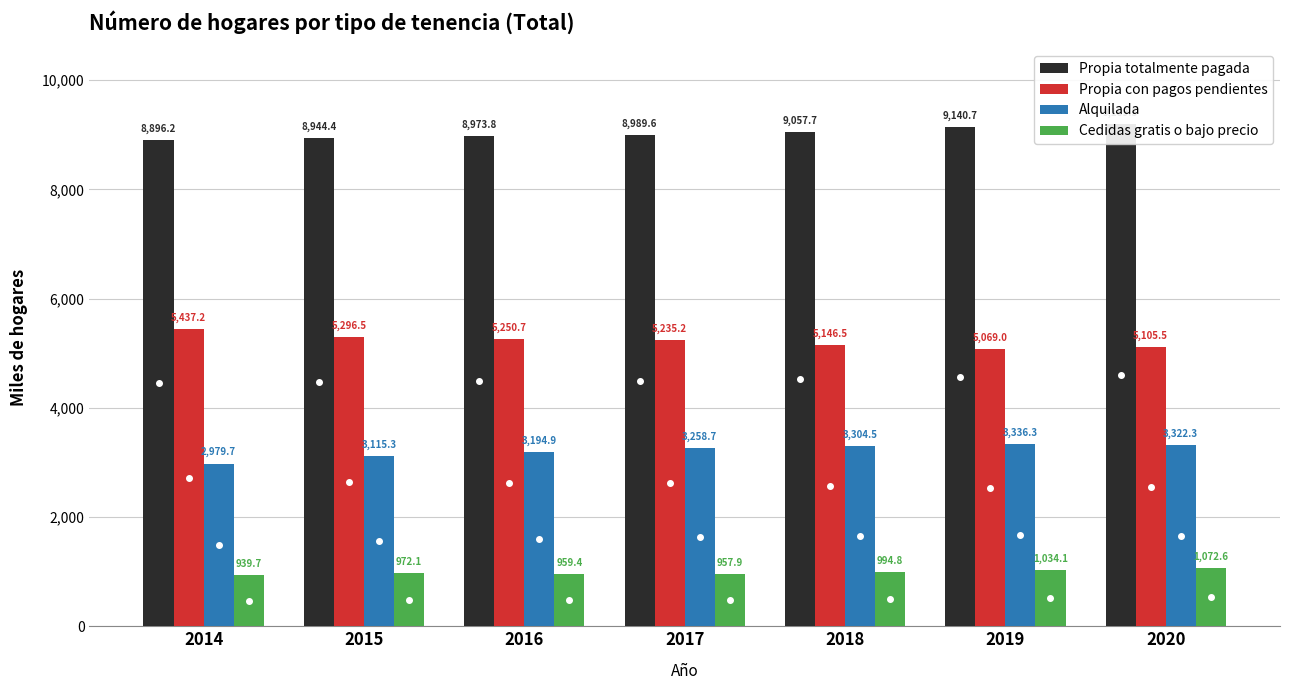

Which series changed the most between 2014 and 2020?

Alquilada